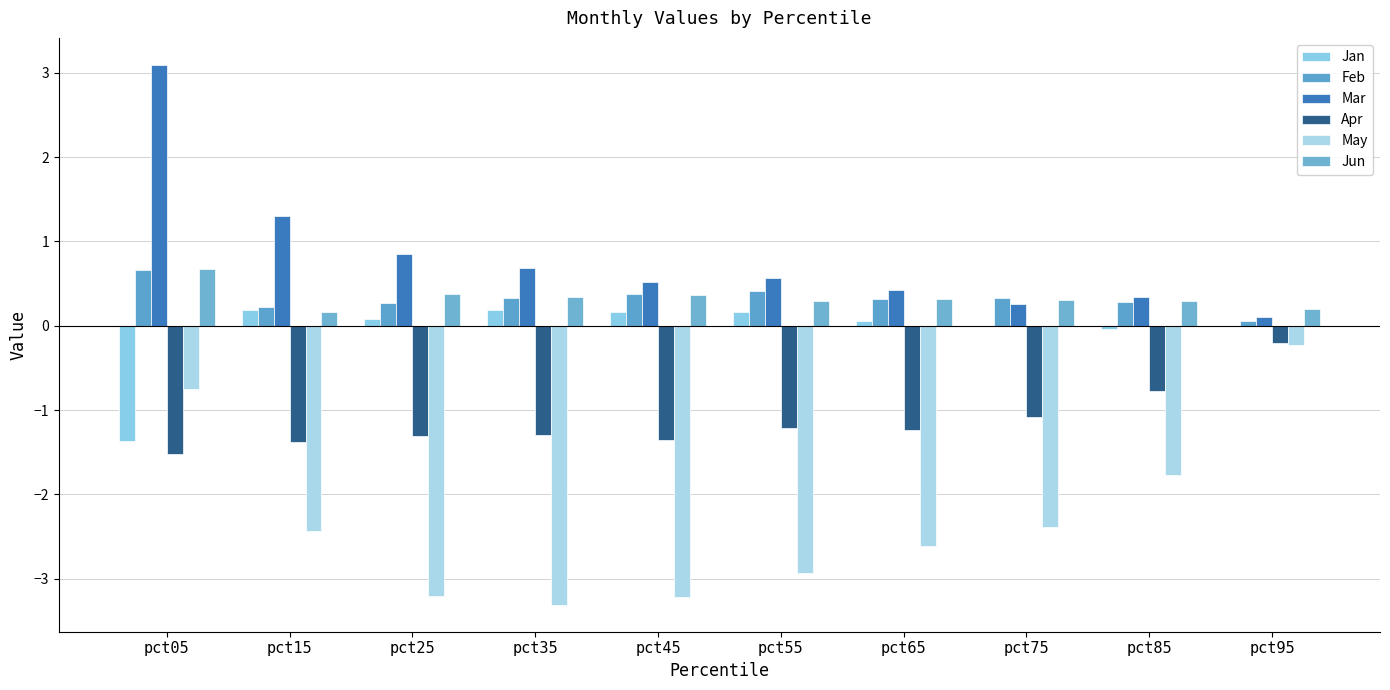

Reading left to right, extract all data points from this chart.

Jan: -1.4	0.2	0.1	0.2	0.2	0.2	0.1	-0.0	-0.0	0.0
Feb: 0.7	0.2	0.3	0.3	0.4	0.4	0.3	0.3	0.3	0.1
Mar: 3.1	1.3	0.9	0.7	0.5	0.6	0.4	0.3	0.3	0.1
Apr: -1.5	-1.4	-1.3	-1.3	-1.4	-1.2	-1.2	-1.1	-0.8	-0.2
May: -0.7	-2.4	-3.2	-3.3	-3.2	-2.9	-2.6	-2.4	-1.8	-0.2
Jun: 0.7	0.2	0.4	0.3	0.4	0.3	0.3	0.3	0.3	0.2